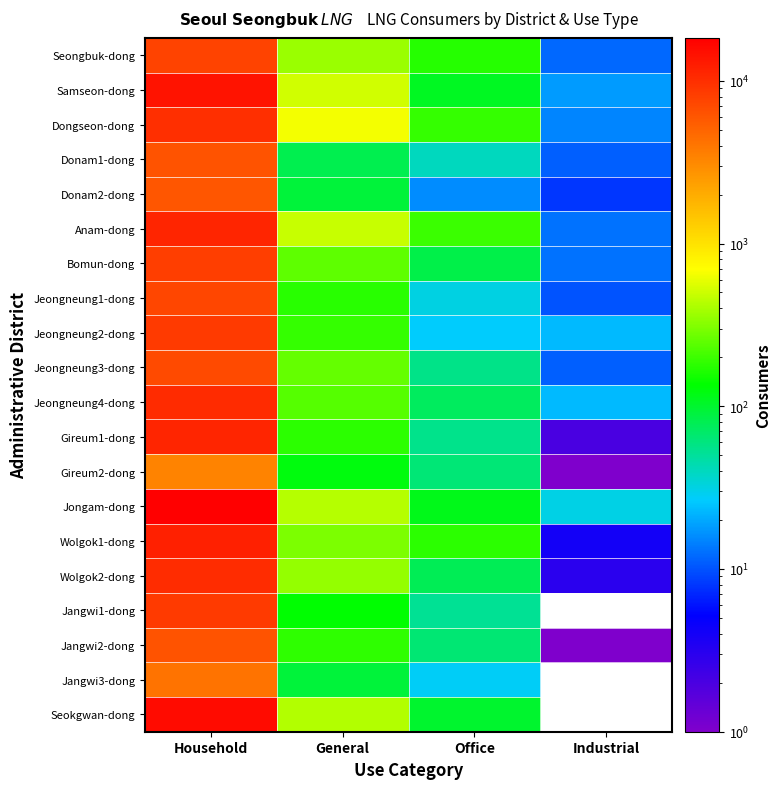

Rank the series at Household from highest to lowest value.

Jongam-dong, Seokgwan-dong, Samseon-dong, Wolgok1-dong, Gireum1-dong, Anam-dong, Jeongneung4-dong, Wolgok2-dong, Dongseon-dong, Jeongneung2-dong, Jangwi1-dong, Bomun-dong, Seongbuk-dong, Jeongneung1-dong, Jeongneung3-dong, Donam1-dong, Jangwi2-dong, Donam2-dong, Jangwi3-dong, Gireum2-dong